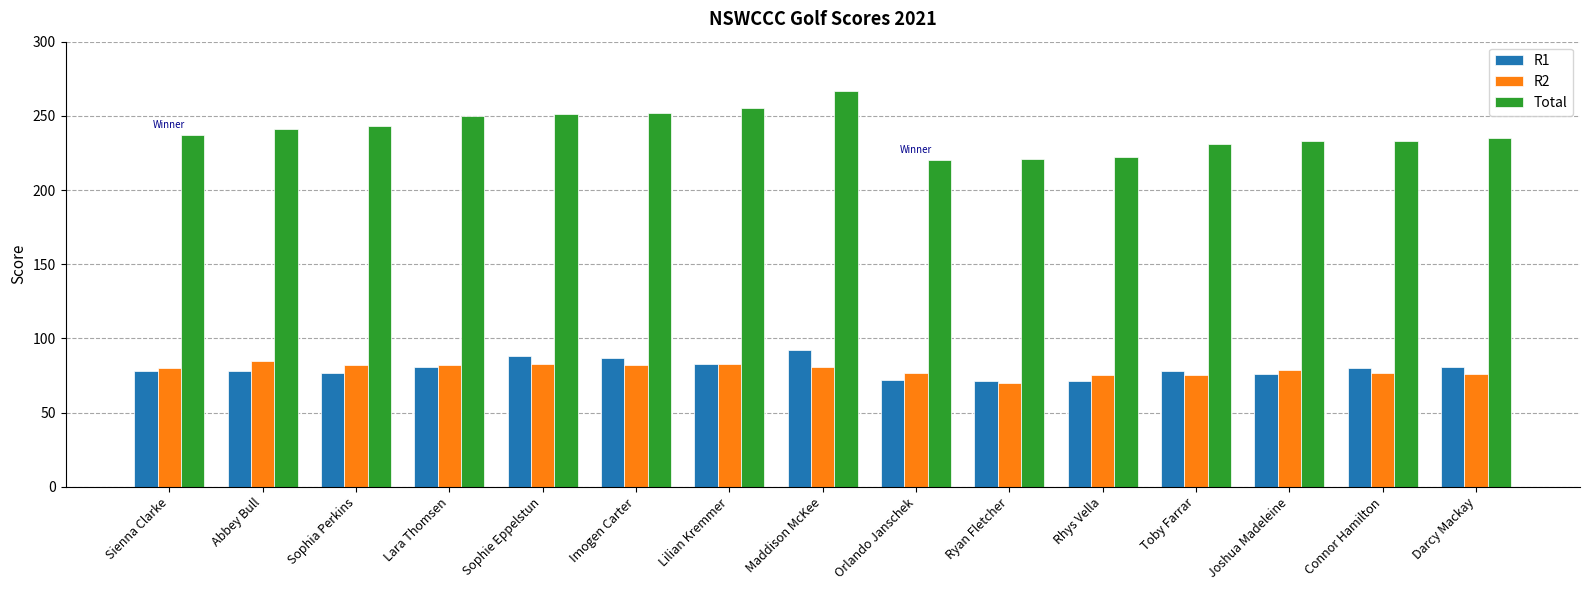

Which series has the largest total across all categories?

Total